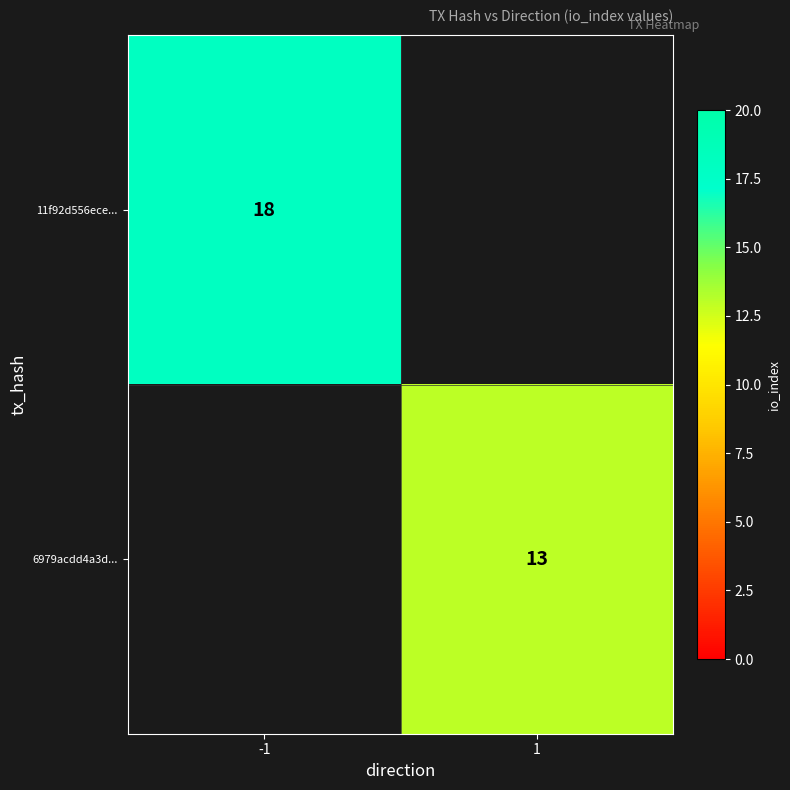

True or false: 6979acdd4a3d... has a value of 22 at 1.

False